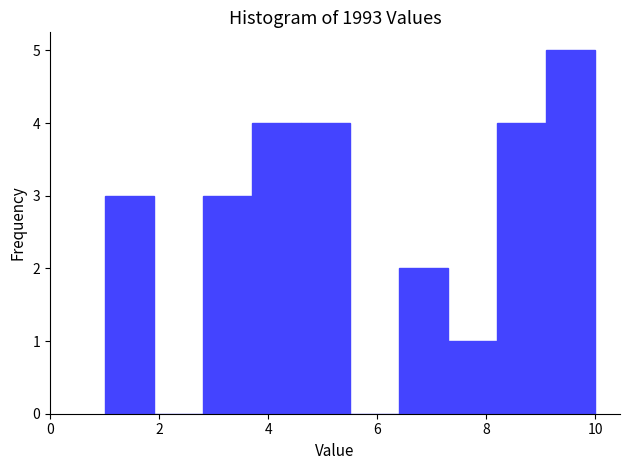

Reading left to right, transcribe this chart: for each bar, give the range it covers on the x-axis and its height. Neither the bar edges nor the heights are printed on the chart, so give them approximately, as read against the axes.

1.0 to 1.9: 3
1.9 to 2.8: 0
2.8 to 3.7: 3
3.7 to 4.6: 4
4.6 to 5.5: 4
5.5 to 6.4: 0
6.4 to 7.3: 2
7.3 to 8.2: 1
8.2 to 9.1: 4
9.1 to 10.0: 5